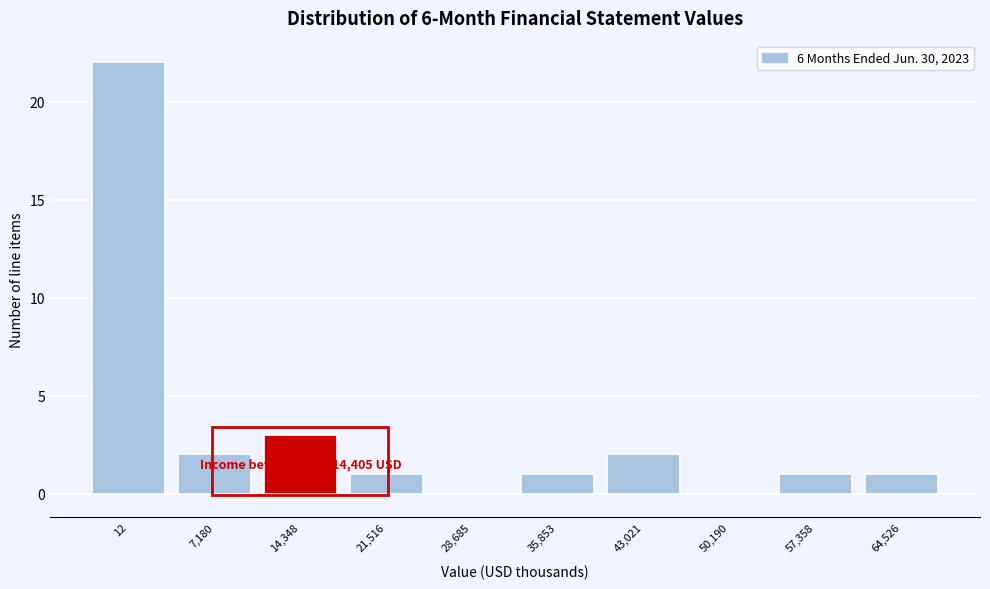

Reading right to left, list all the values displayed in this chart.

64,526=1	57,358=1	50,190=0	43,021=2	35,853=1	28,685=0	21,516=1	14,348=3	7,180=2	12=22